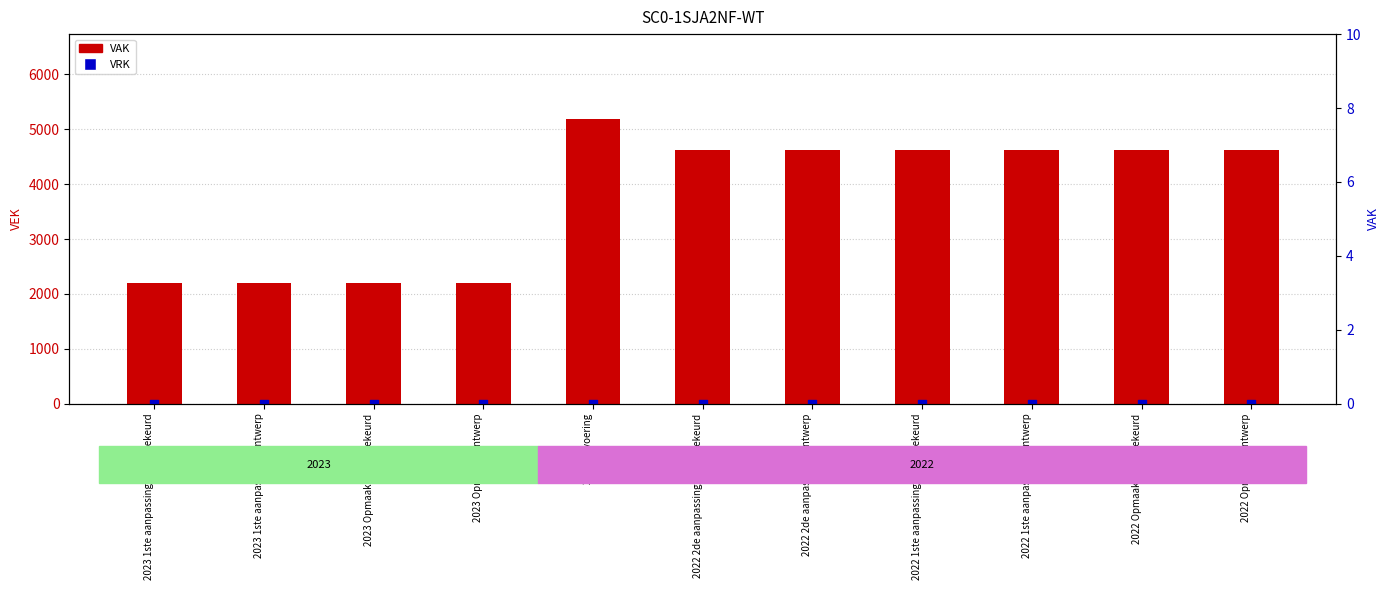

At which category is the sum across all series the highest?

2022 uitvoering